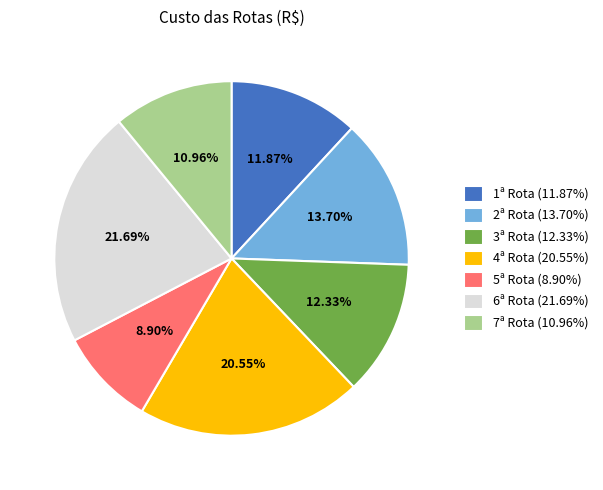

Approximately how many times larger is the value at 1ª Rota compared to 5ª Rota?

1.3